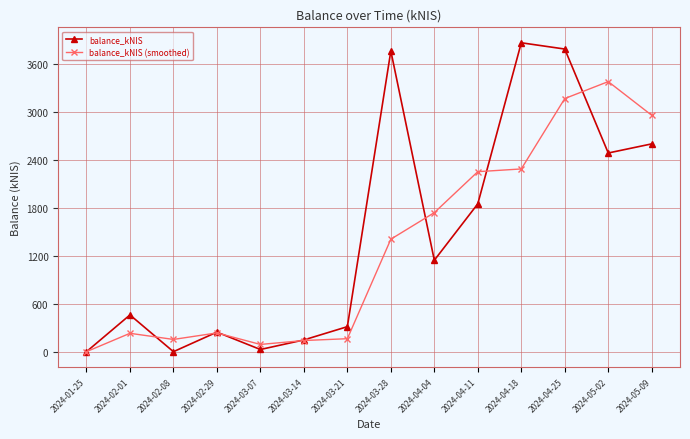

What is the difference between the second highest and minimum values in the balance_kNIS (smoothed) series?

3168.9